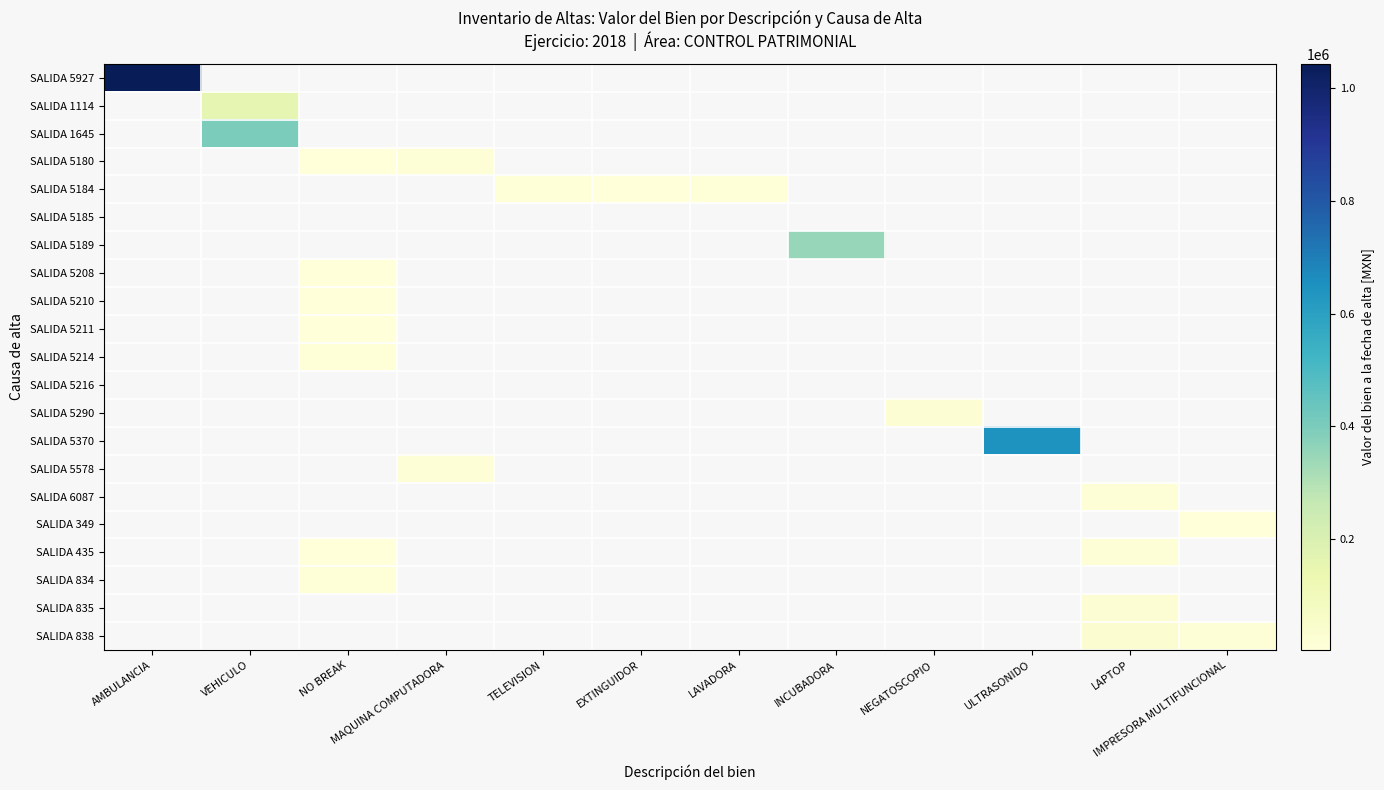

What is the minimum value shown in the chart?

1559.0